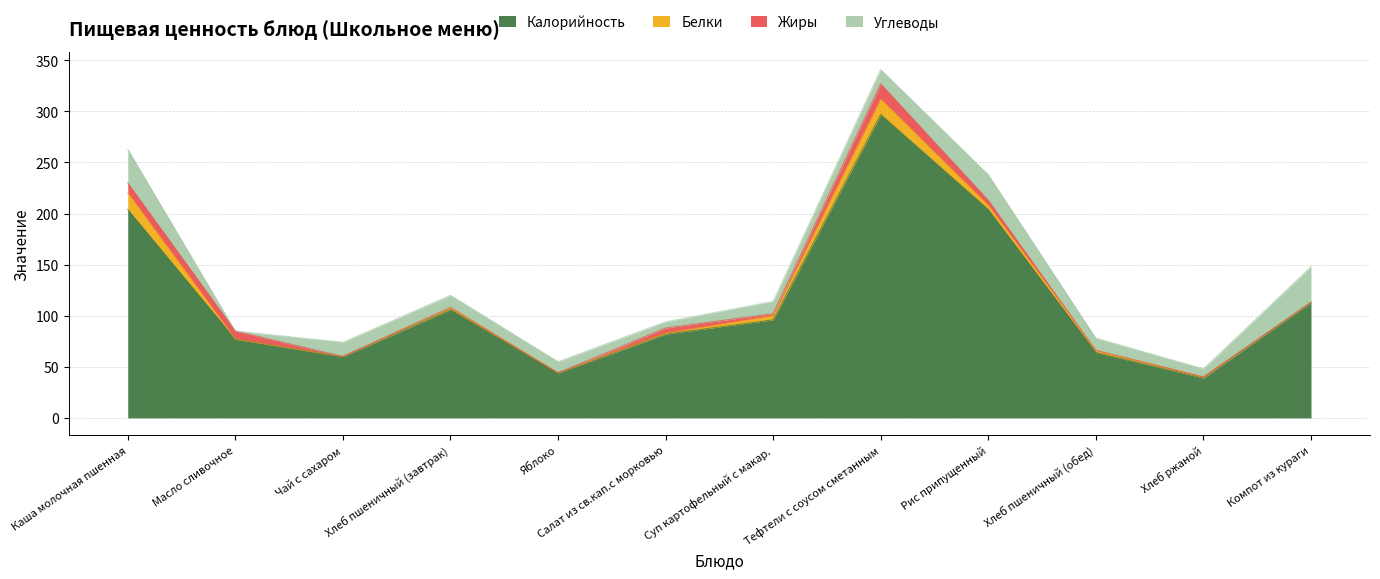

The value of Углеводы at Хлеб ржаной is 5. True or false?

False